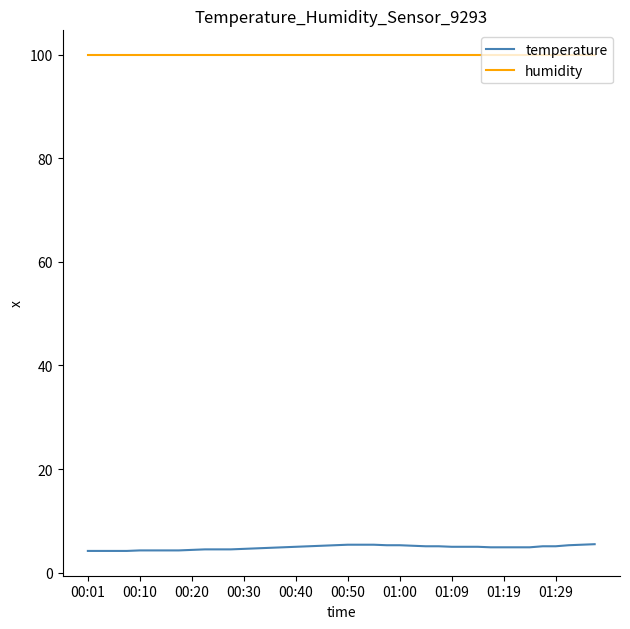

List the series in order of their peak value, highest first.

humidity, temperature